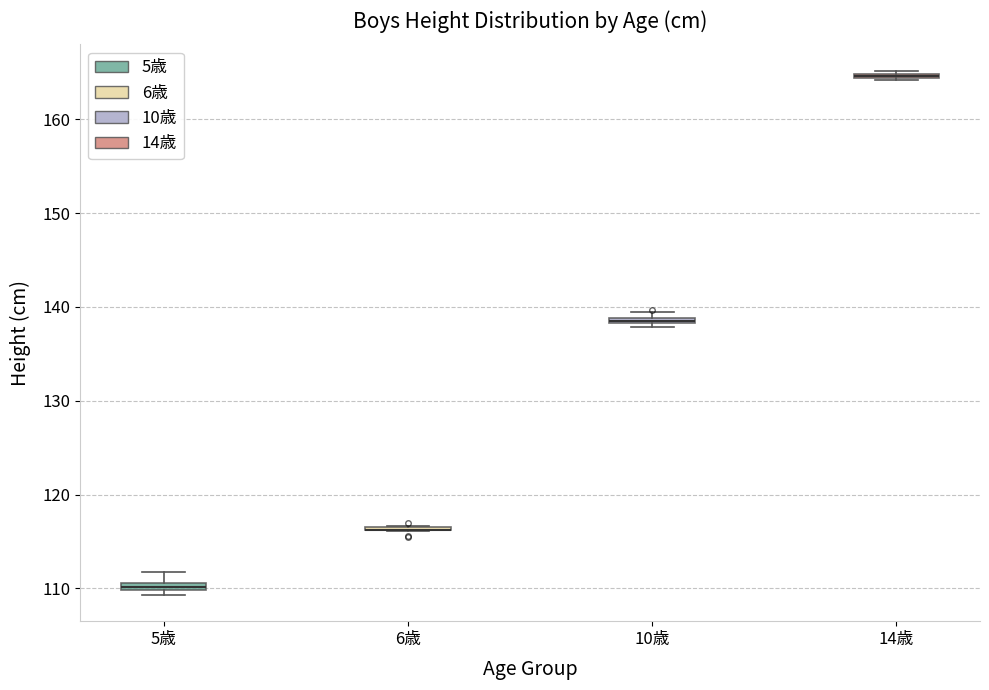

Where is the upper edge of the box for 14歳 on the y-axis? The values are not printed on the chart, so give them approximately, as read against the axis.

165